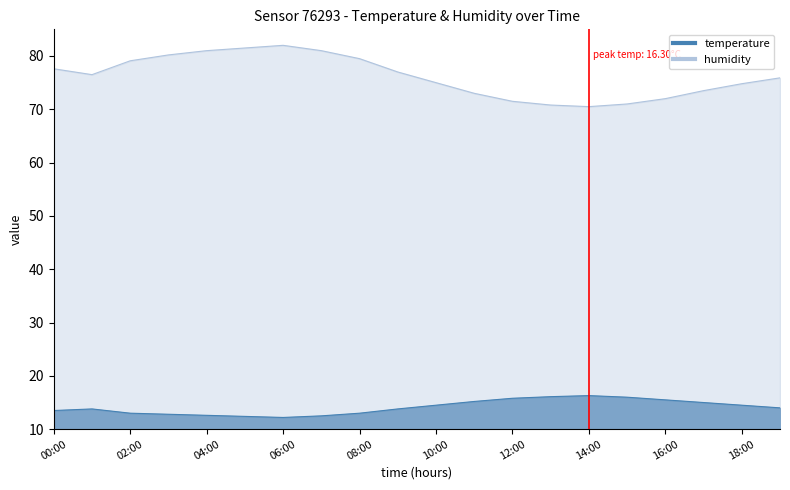

How many lines are shown in the chart?

2